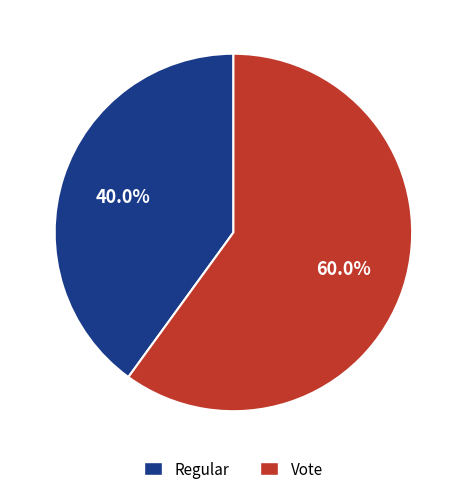

To the nearest percent, what is the difference between the largest and smallest slice percentages?

20%